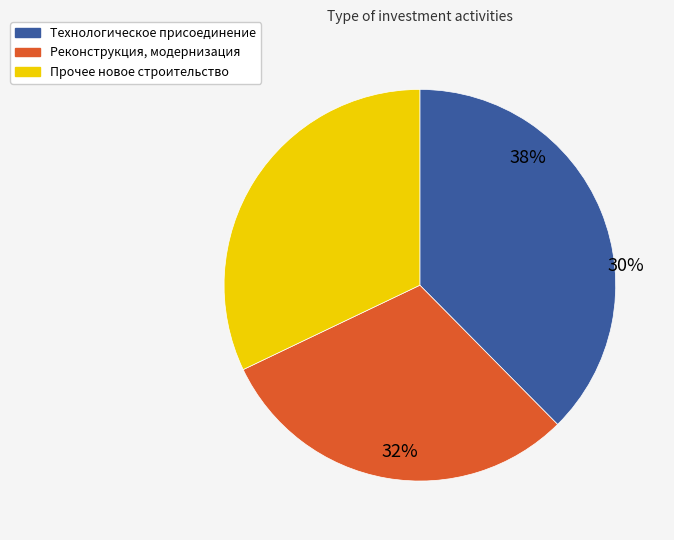

Count the number of slices in the pie.

3